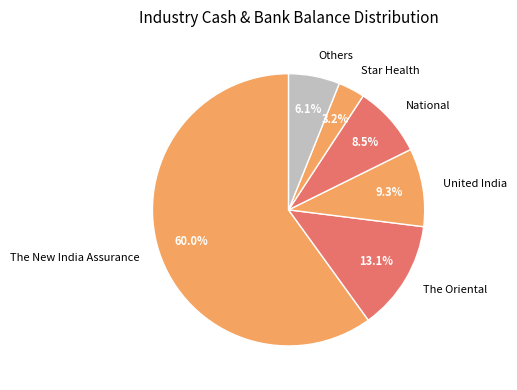

To the nearest percent, what is the combined percentage of United India and The Oriental?

22%